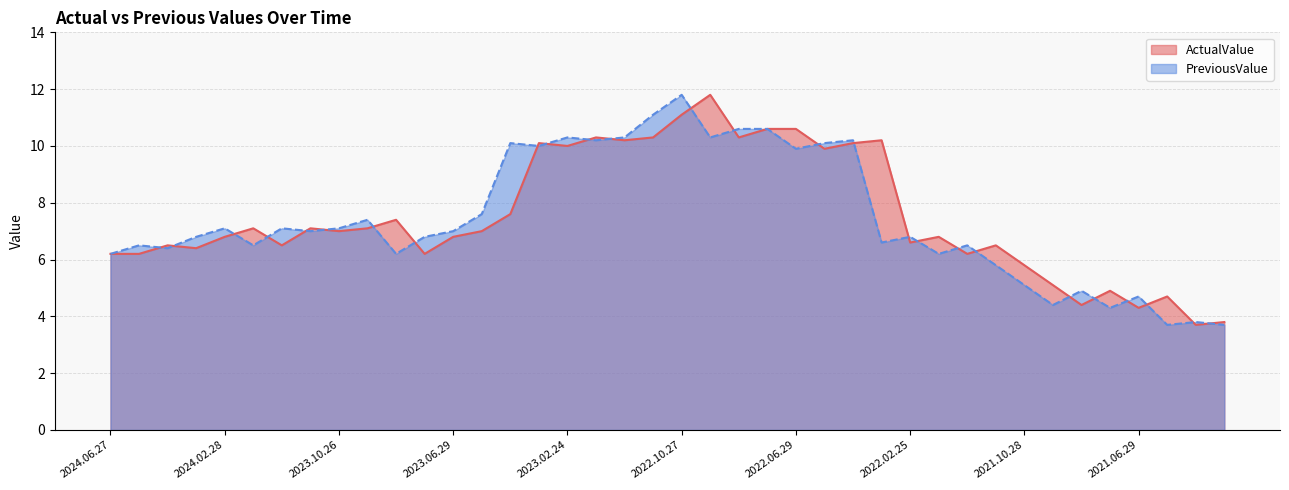

What is the label of the 7th point from the left?

2023.12.21